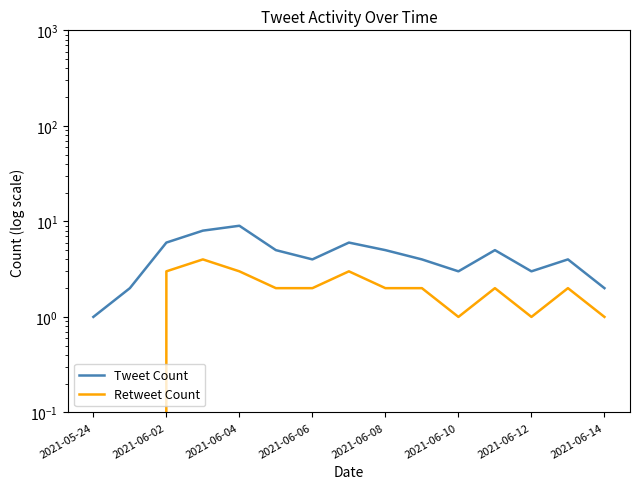

What are all the series names shown in the legend?

Tweet Count, Retweet Count